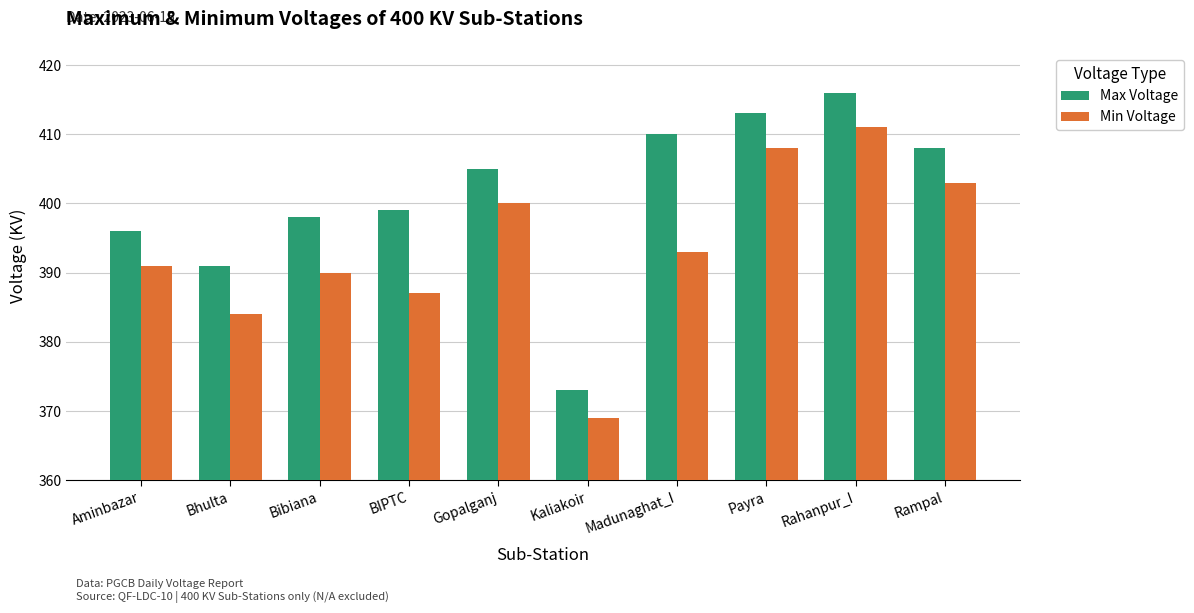

The Min Voltage series shows 190 at Madunaghat_I. True or false?

False